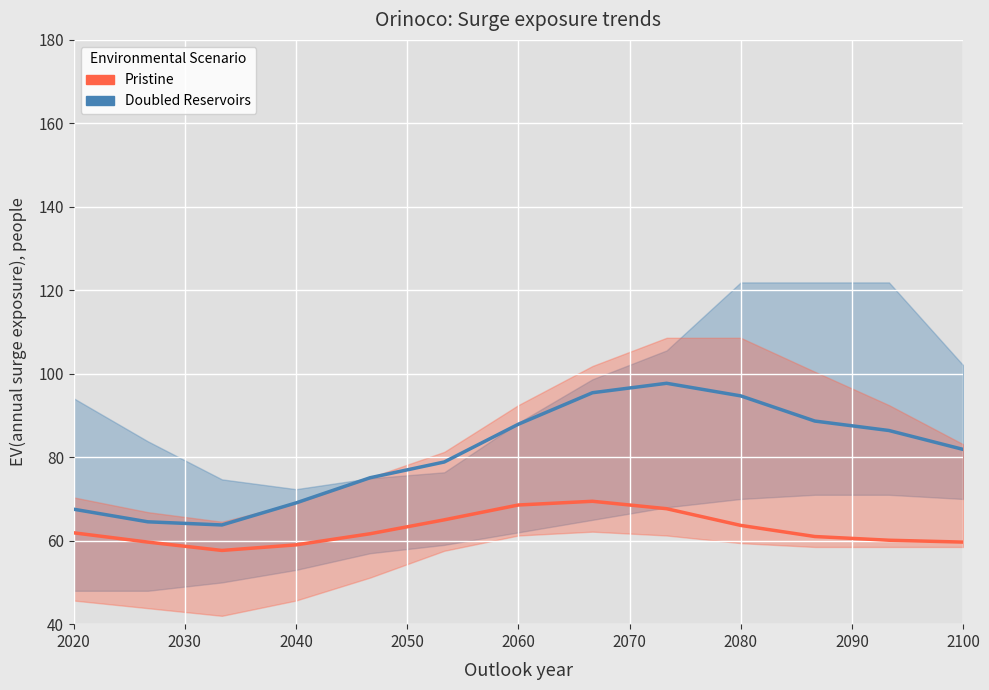

How many interior local peaks does the Doubled Reservoirs series have?

1